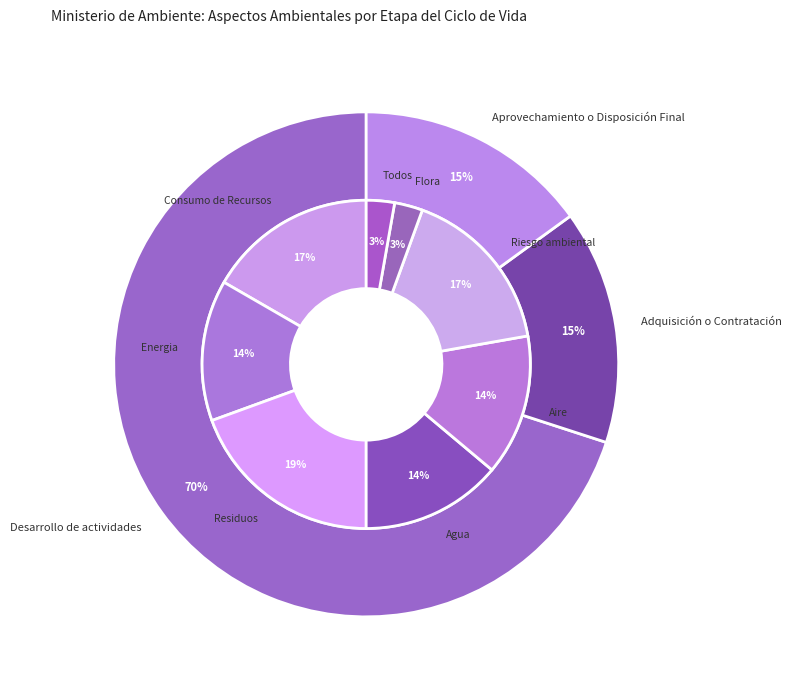

Does any single category account for the majority?

Yes